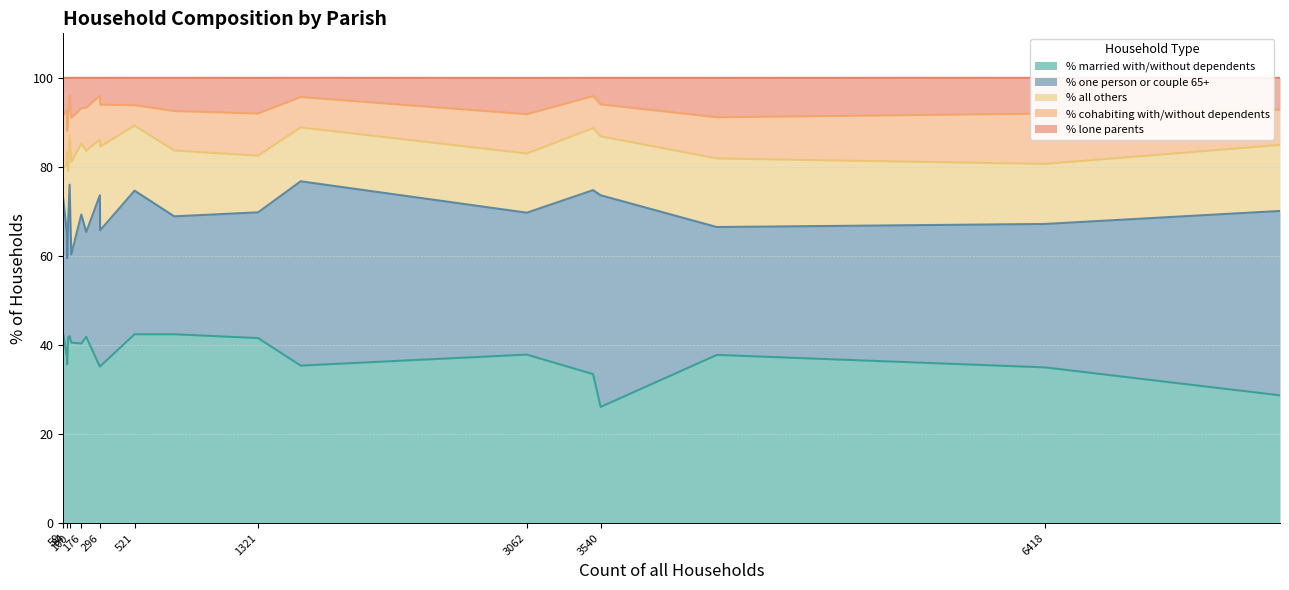

What is the lowest value of the % married with/without dependents series?

26.1